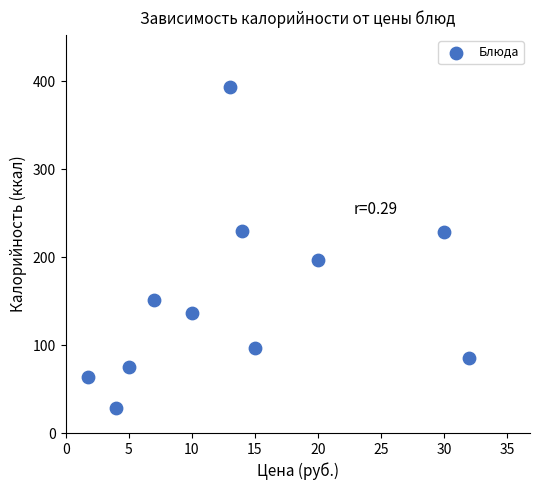

What is the average Y value?

153